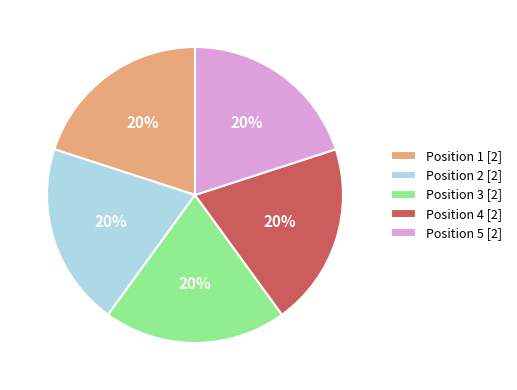

Is Position 2 [2] the majority of the pie?

No